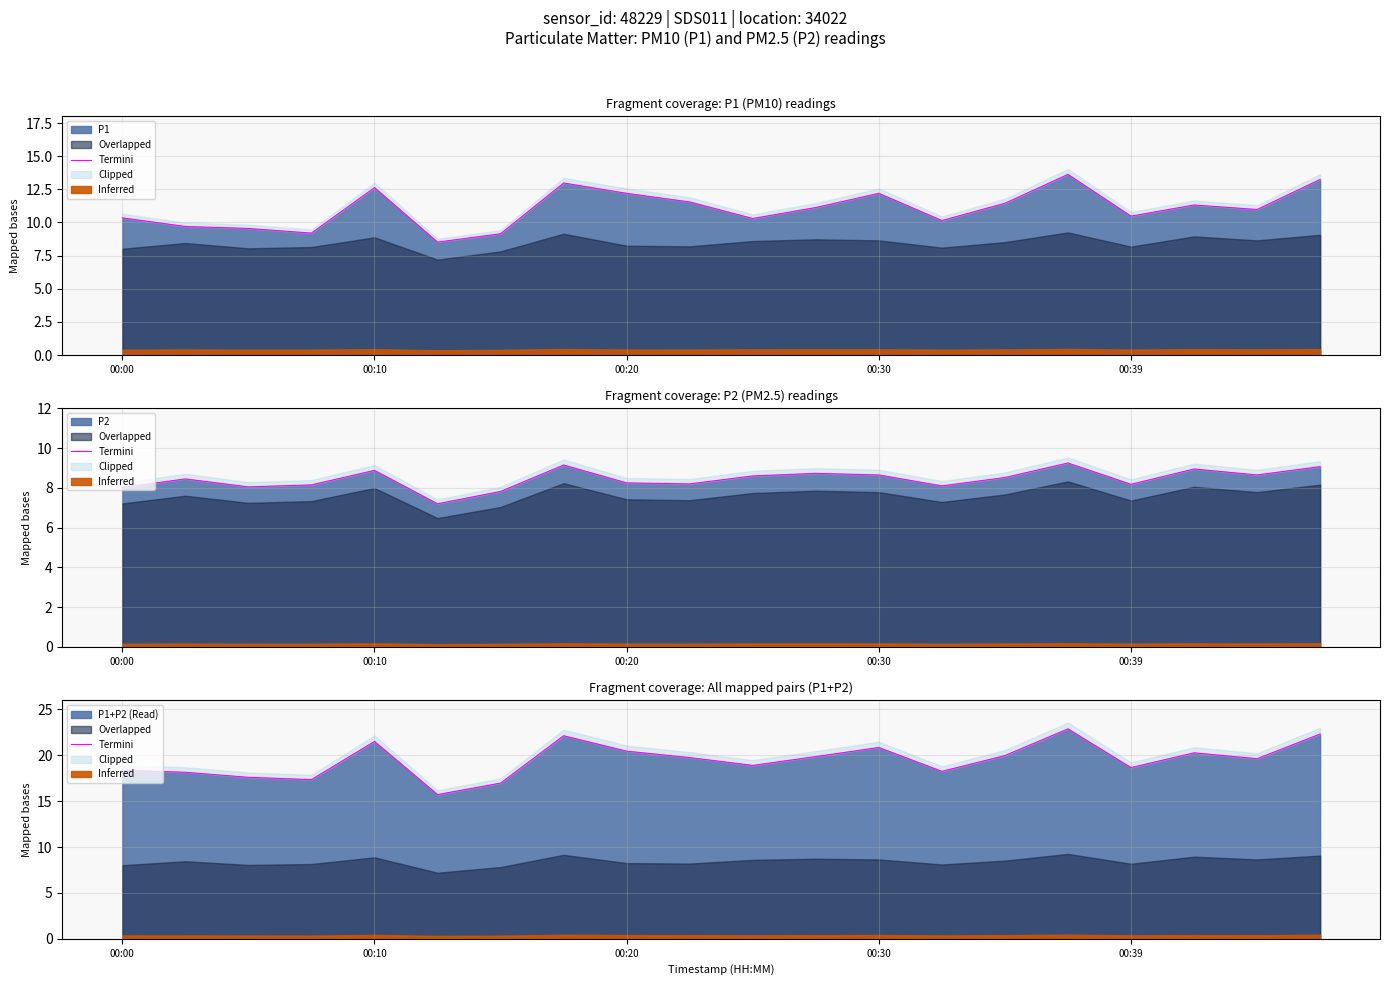

Is it true that P1+P2 (Read) equals 3.8 at 00:39?

False